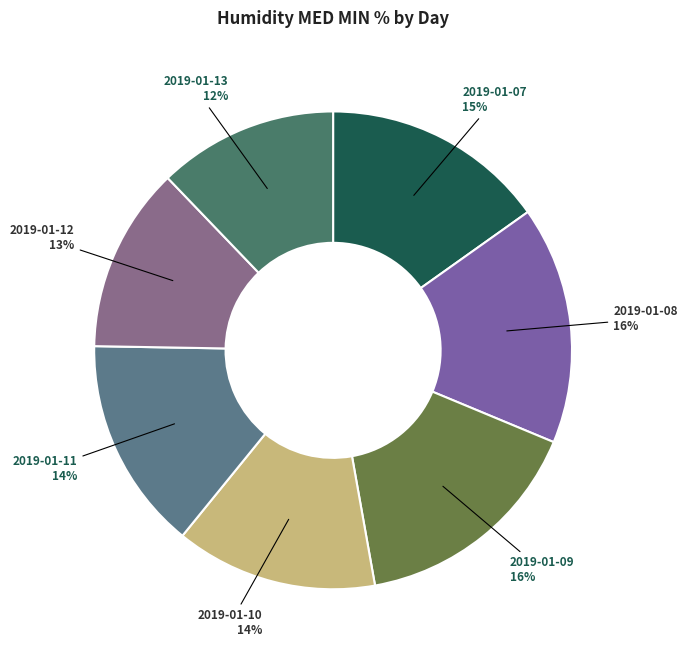

Between 2019-01-13 and 2019-01-08, which is larger?

2019-01-08